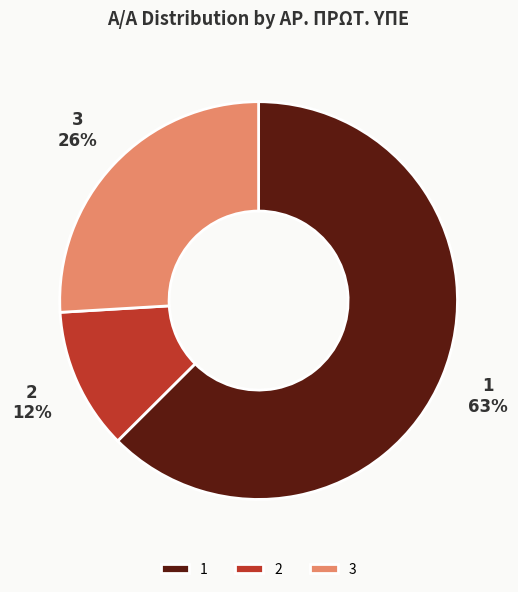

To the nearest percent, what portion does 2 represent?

12%